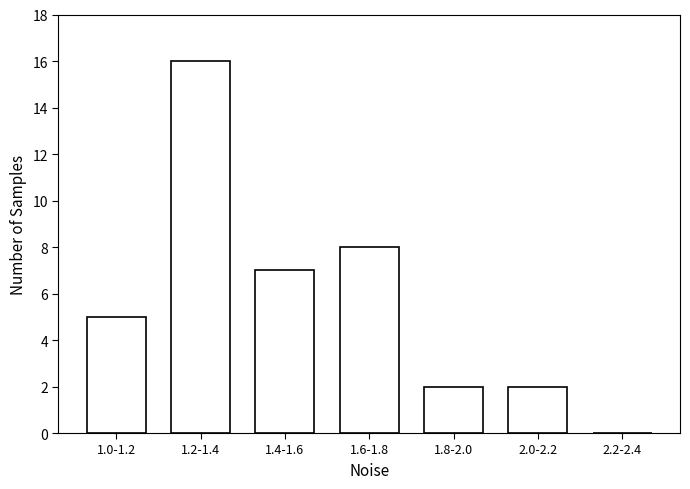

Reading left to right, transcribe all the data shown in this chart.

1.0-1.2=5	1.2-1.4=16	1.4-1.6=7	1.6-1.8=8	1.8-2.0=2	2.0-2.2=2	2.2-2.4=0